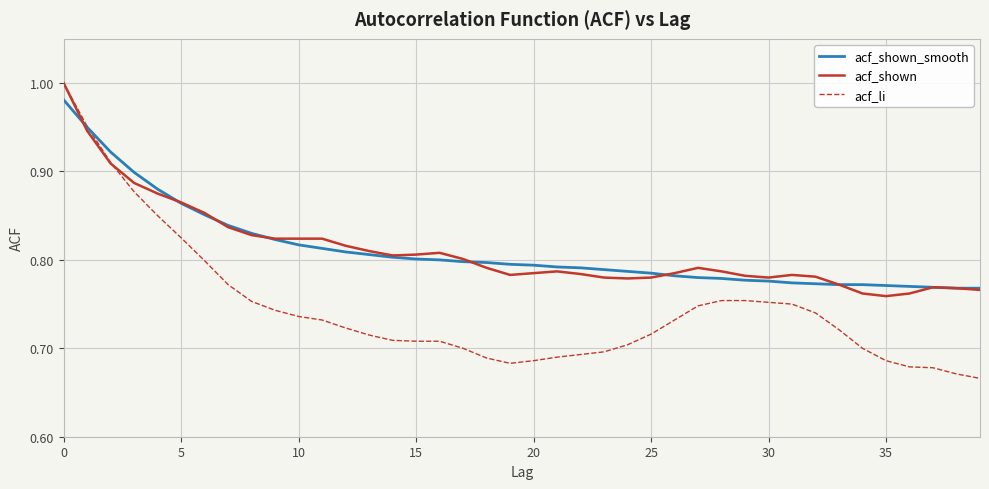

Which series has the largest range (max minus min)?

acf_li